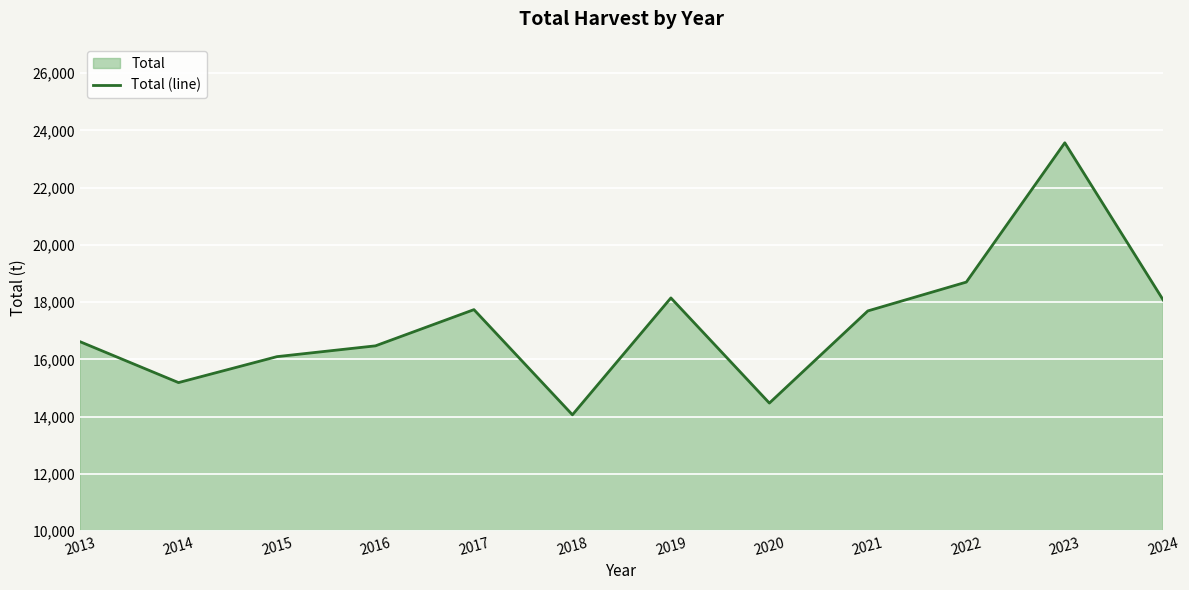

Is it true that the value at 2019 is 5513?

False